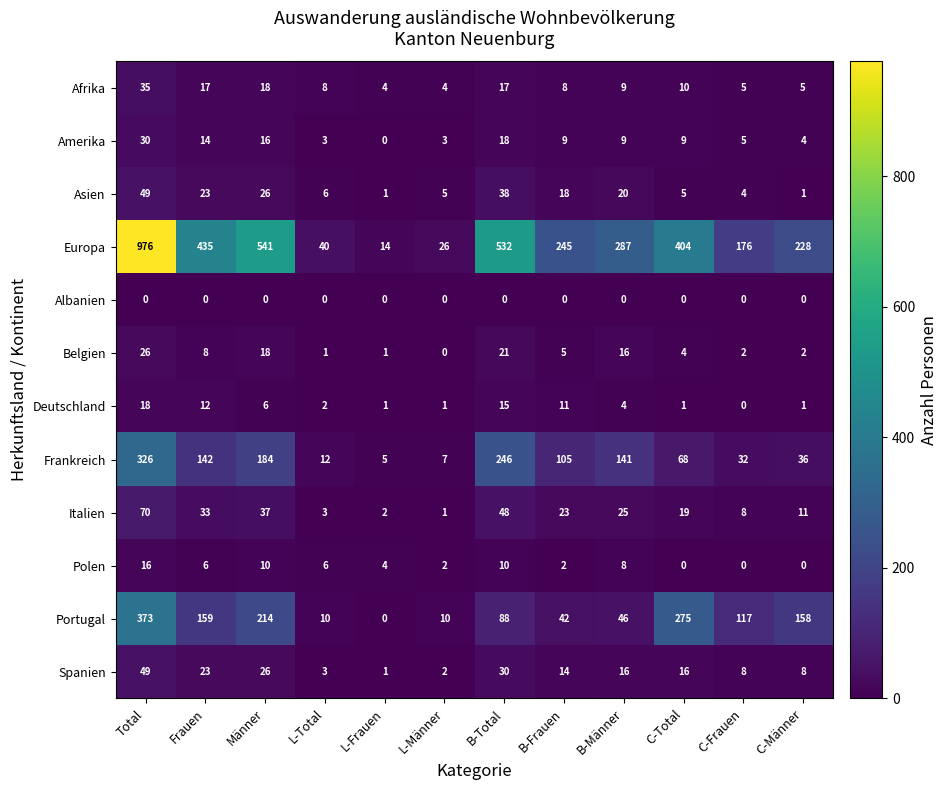

The value of Europa at B-Männer is 287. True or false?

True